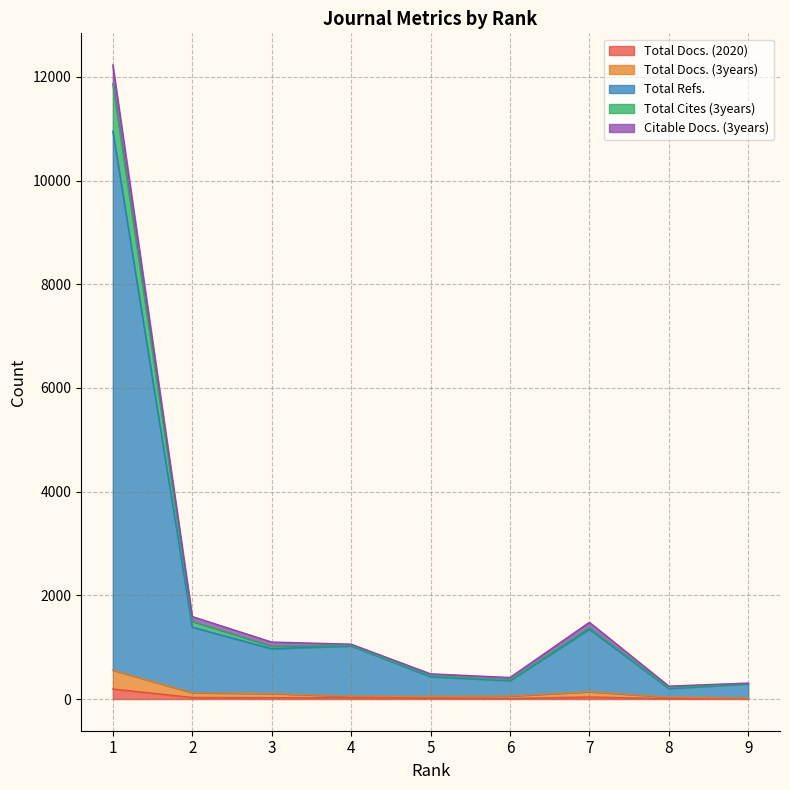

How many lines are shown in the chart?

5